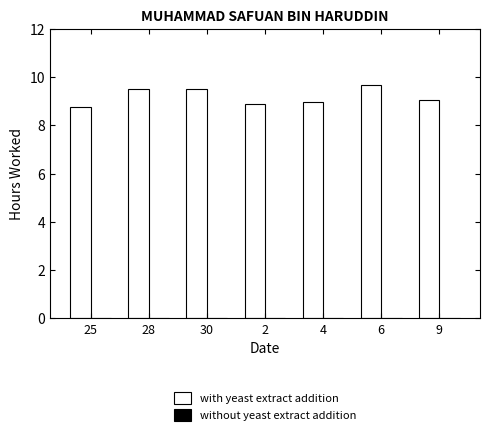

Between 6 and 2, which is larger?

6